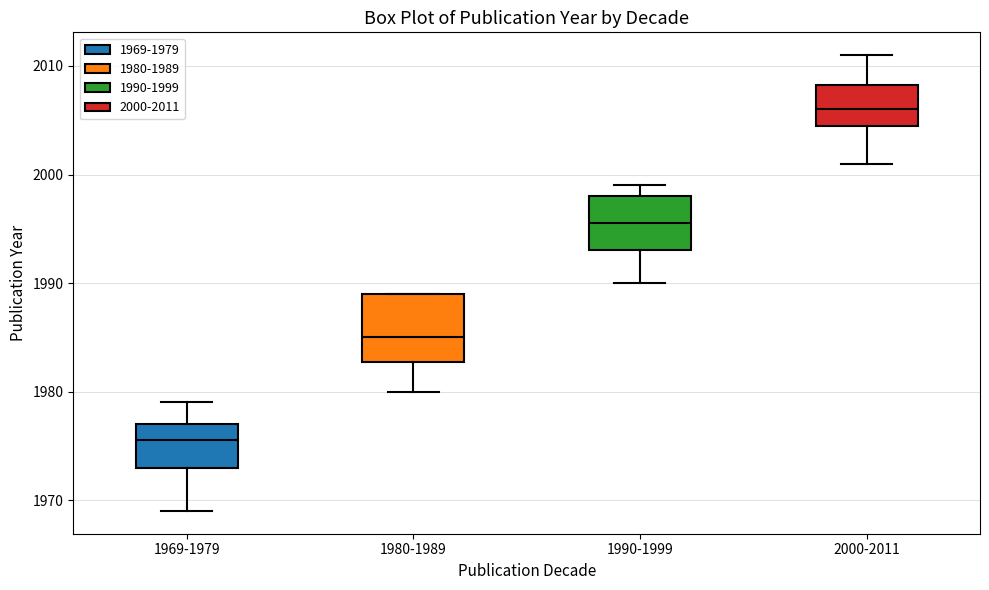

Reading left to right, read every box against the y-axis: the position of its median line, the range the box covers, and the ends of its whiskers. The values are not printed on the chart, so give them approximately, as read against the axis.

1969-1979: median 1976, box 1973 to 1977, whiskers 1969 to 1979
1980-1989: median 1985, box 1983 to 1989, whiskers 1980 to 1989
1990-1999: median 1996, box 1993 to 1998, whiskers 1990 to 1999
2000-2011: median 2006, box 2005 to 2008, whiskers 2001 to 2011